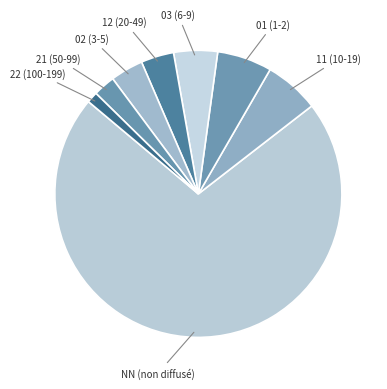

Count the number of slices in the pie.

8